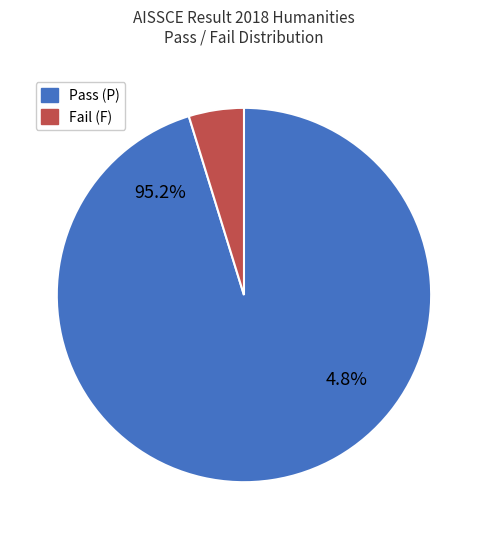

Count the number of slices in the pie.

2